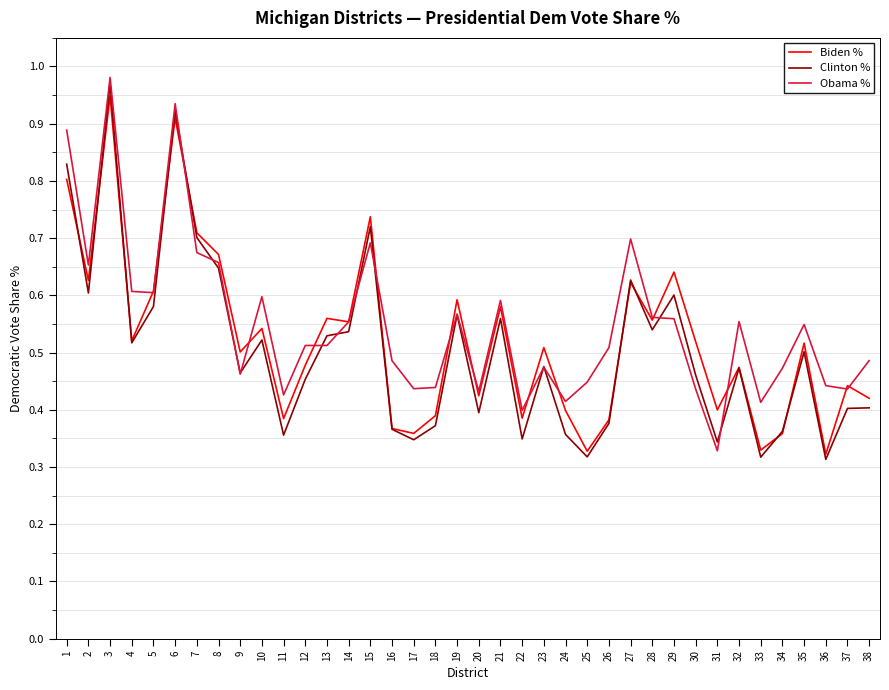

Is the value of Obama % at 23 greater than the value of Clinton % at 29?

No